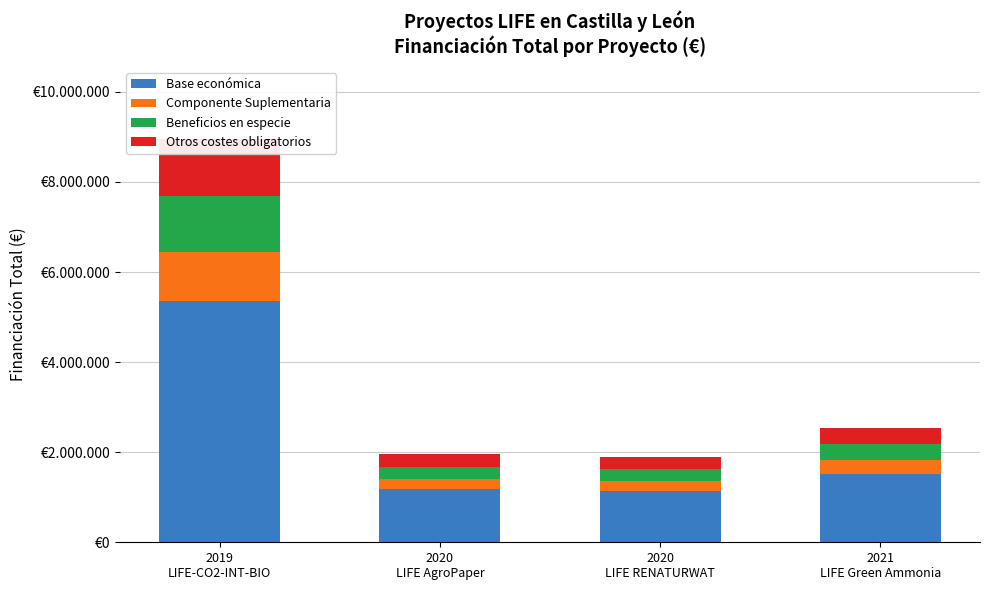

How many data points in Otros costes obligatorios are less than 355308?

2